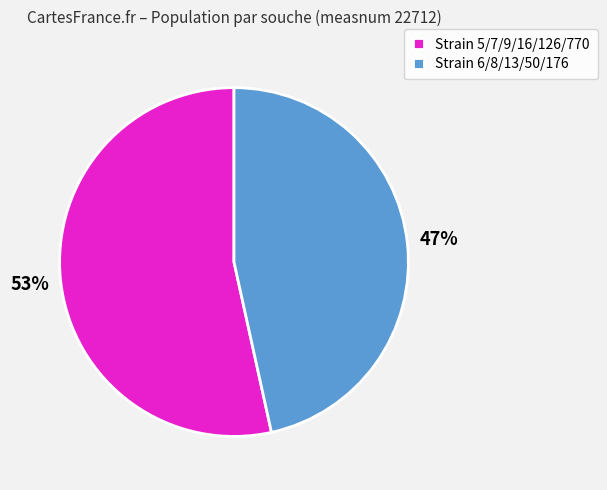

The Strain 5/7/9/16/126/770 slice represents 53% of the pie. True or false?

True